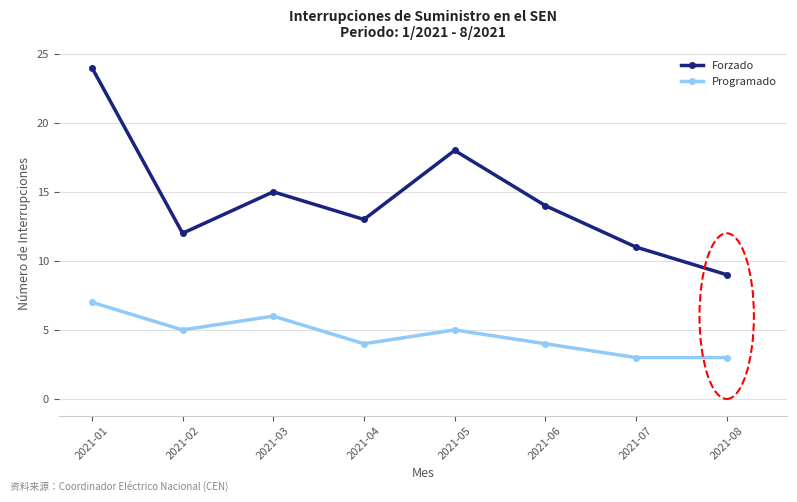

Count the Programado values in the range 4 to 6.

5